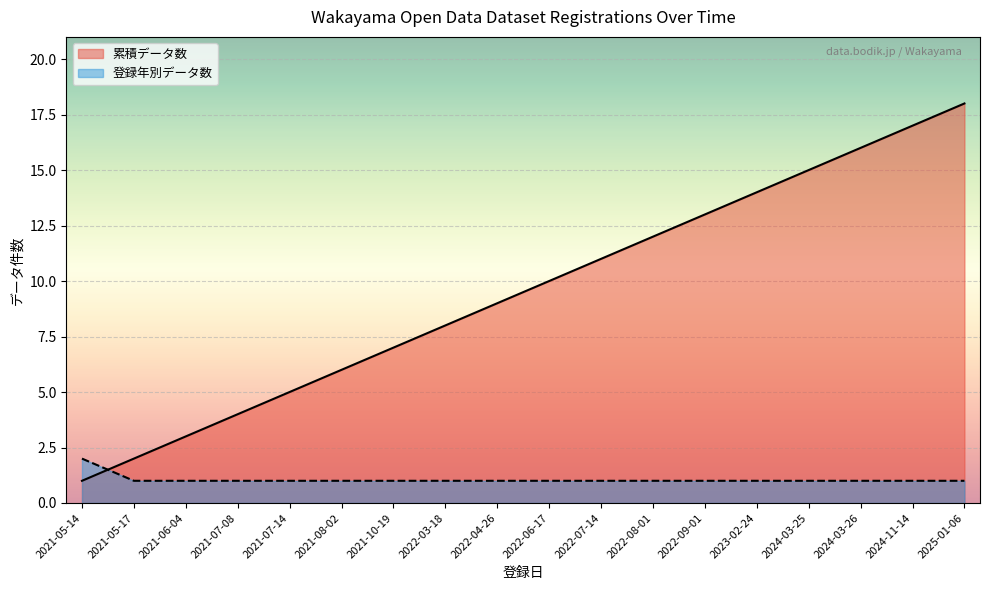

What are all the series names shown in the legend?

累積データ数, 登録年別データ数